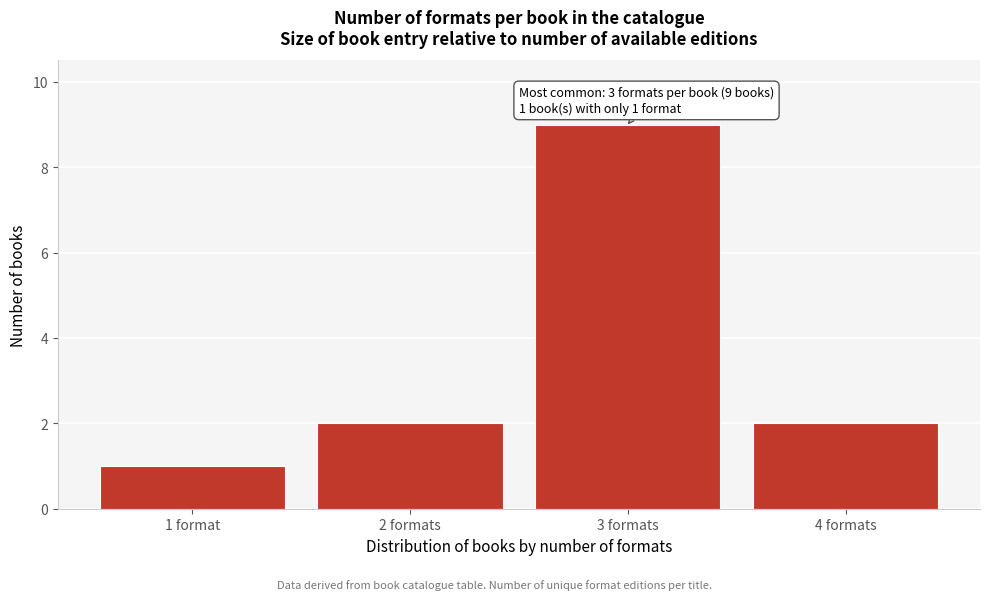

Reading left to right, extract all data points from this chart.

1	2	9	2